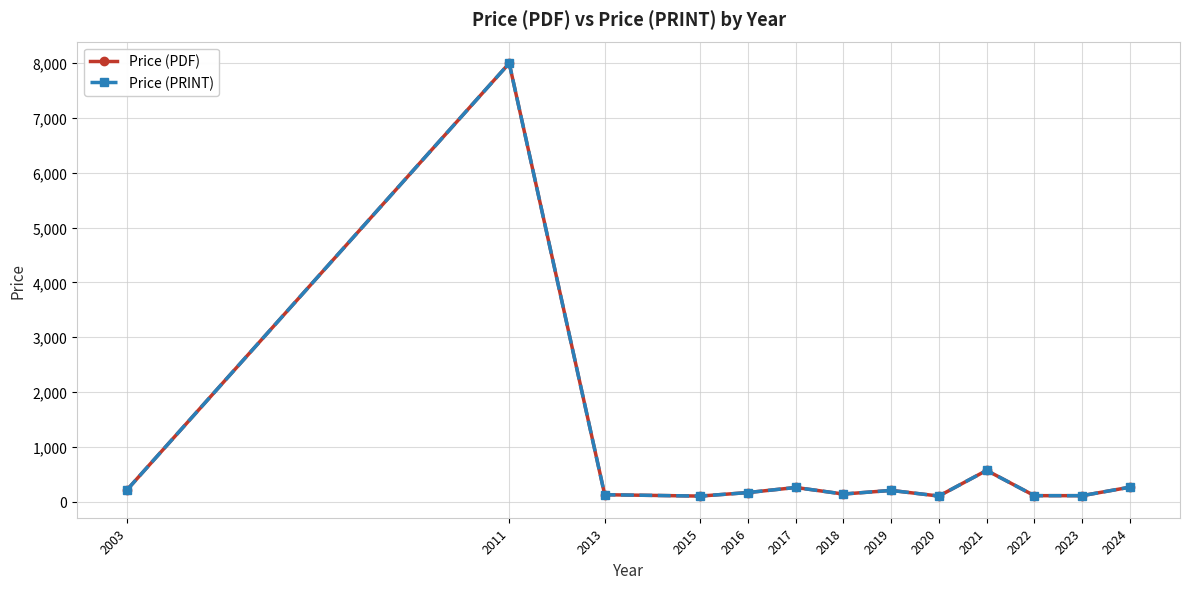

Is this an area chart (filled region under the line)?

No